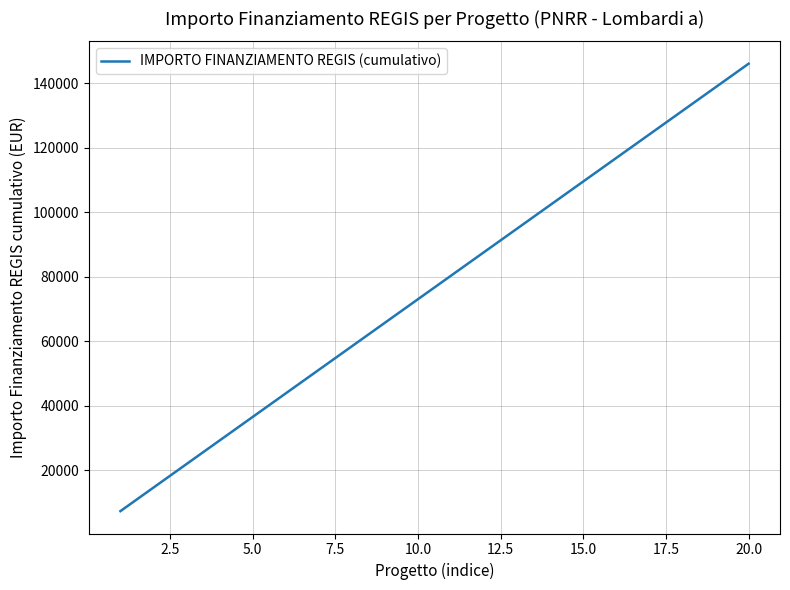

What is the maximum value shown in the chart?

146020